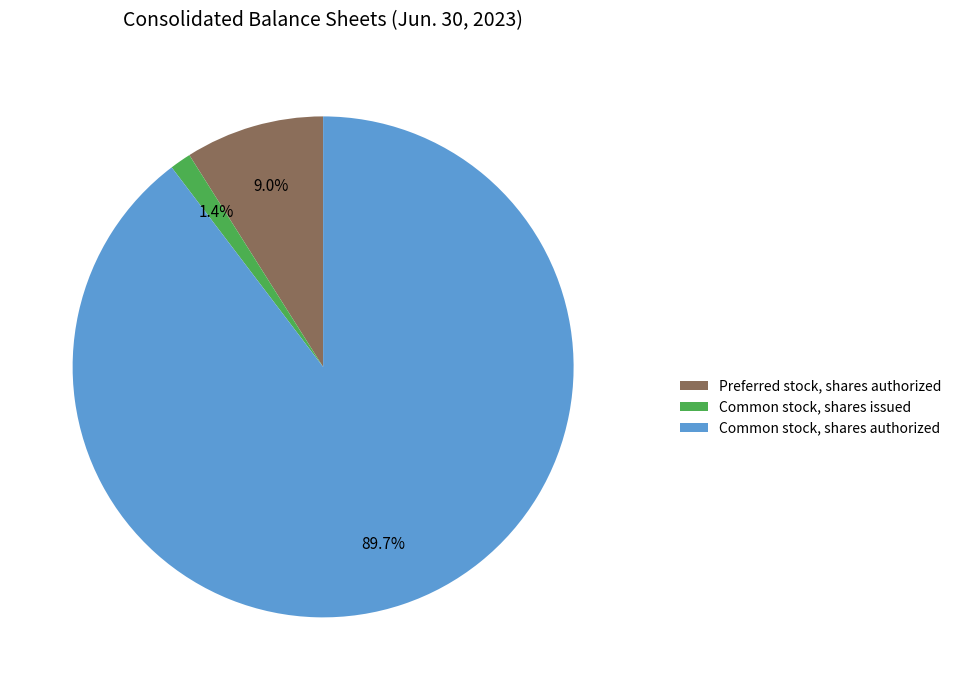

To the nearest percent, what is the average slice percentage?

33%